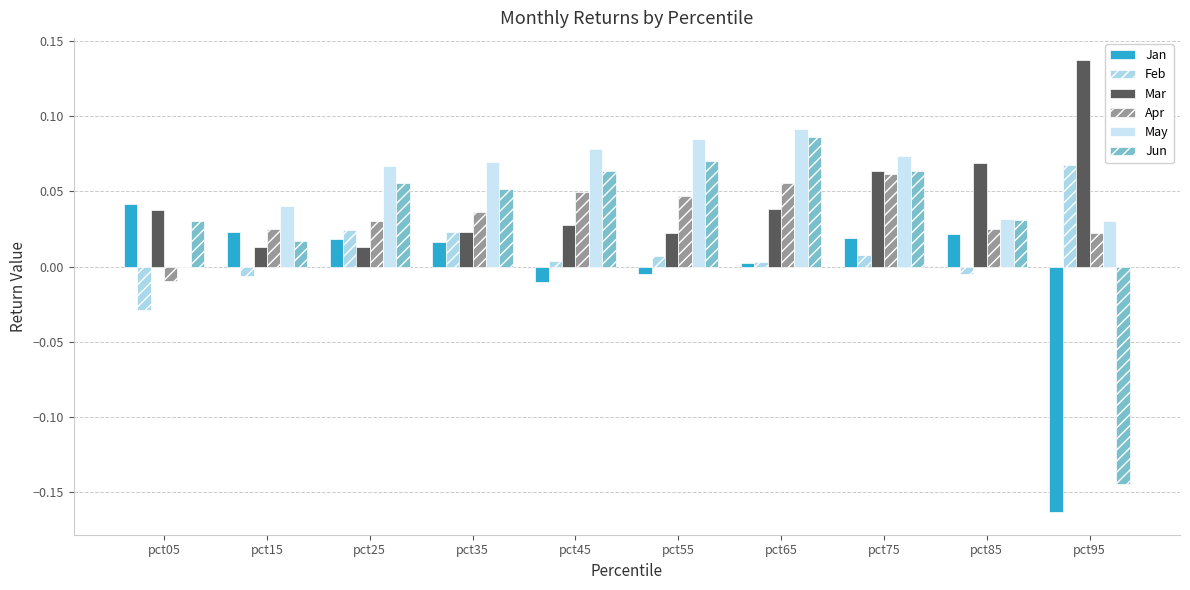

How many categories are shown in the chart?

10